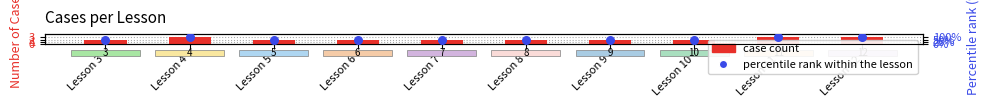

What are all the series names shown in the legend?

case count, percentile rank within the lesson